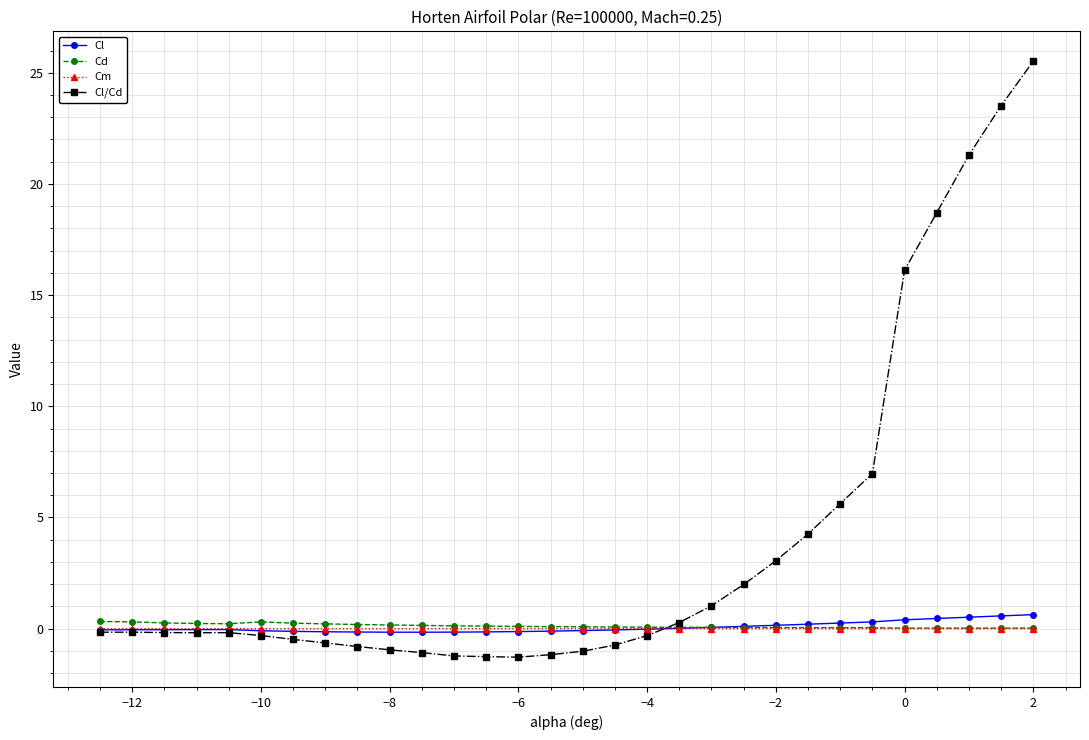

Which series has the widest spread of values?

Cl/Cd